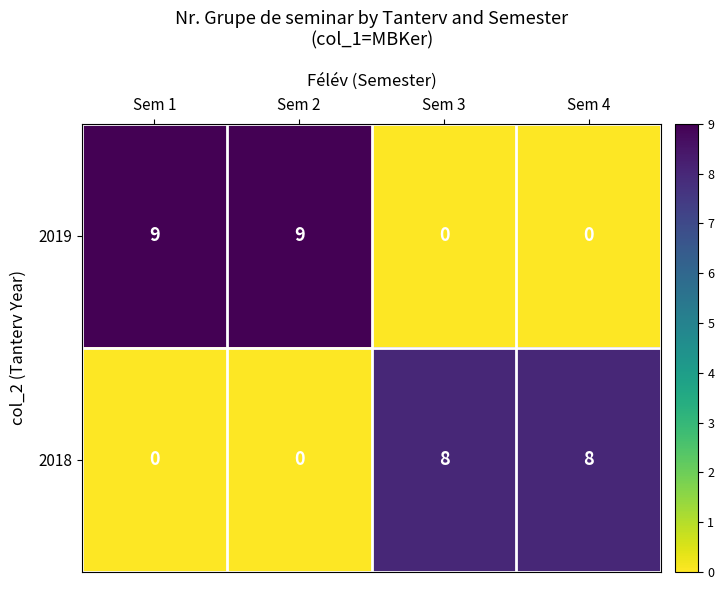

What is the highest value of the 2019 series?

9